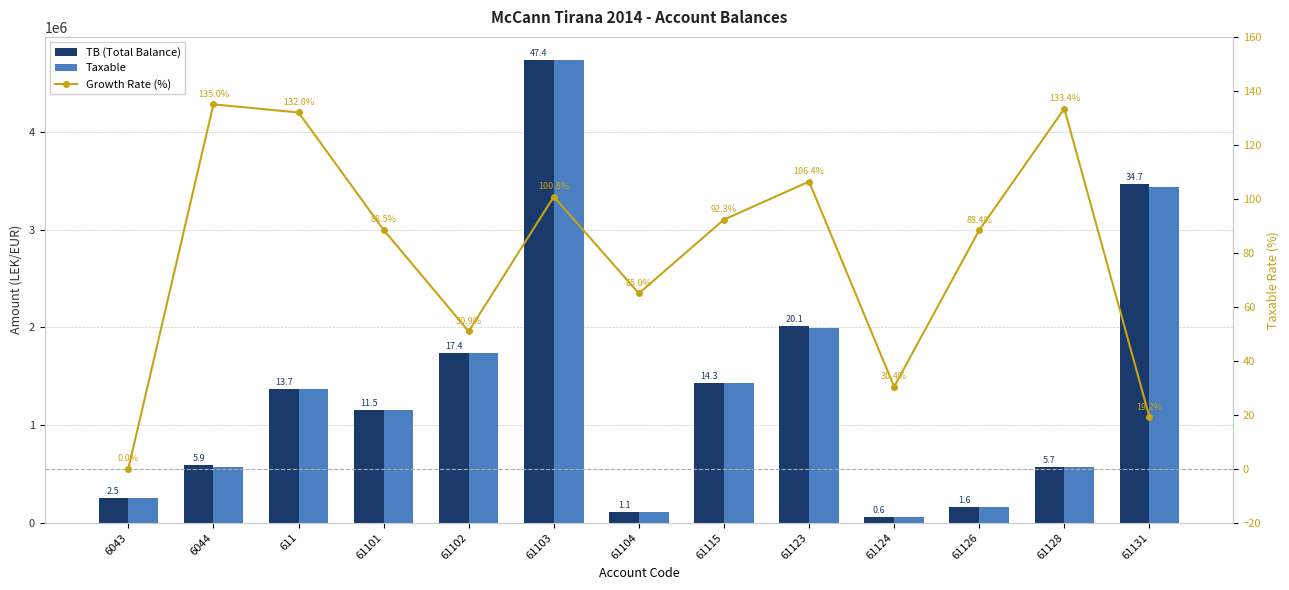

What is the difference between the Taxable values at 61126 and 61115?

1275763.2